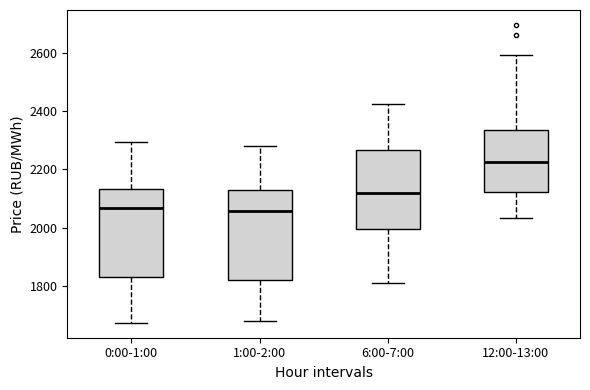

Reading left to right, read every box against the y-axis: the position of its median line, the range the box covers, and the ends of its whiskers. The values are not printed on the chart, so give them approximately, as read against the axis.

0:00-1:00: median 2060, box 1840 to 2140, whiskers 1680 to 2300
1:00-2:00: median 2060, box 1820 to 2120, whiskers 1680 to 2280
6:00-7:00: median 2120, box 2000 to 2260, whiskers 1820 to 2420
12:00-13:00: median 2220, box 2120 to 2340, whiskers 2040 to 2600